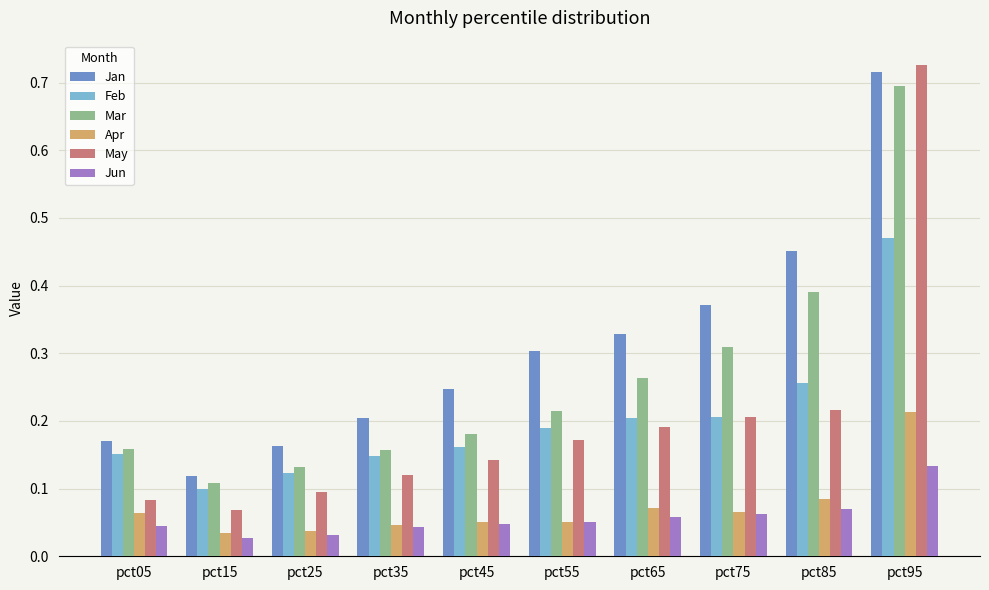

What is the sum of all Feb values?

2.0